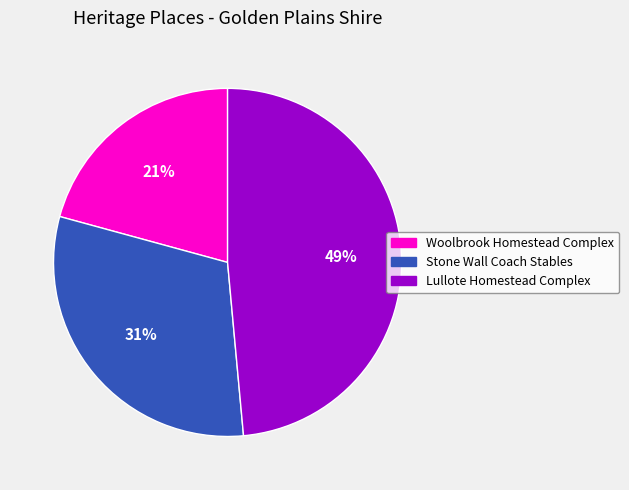

Does Lullote Homestead Complex account for over 50% of the chart?

No